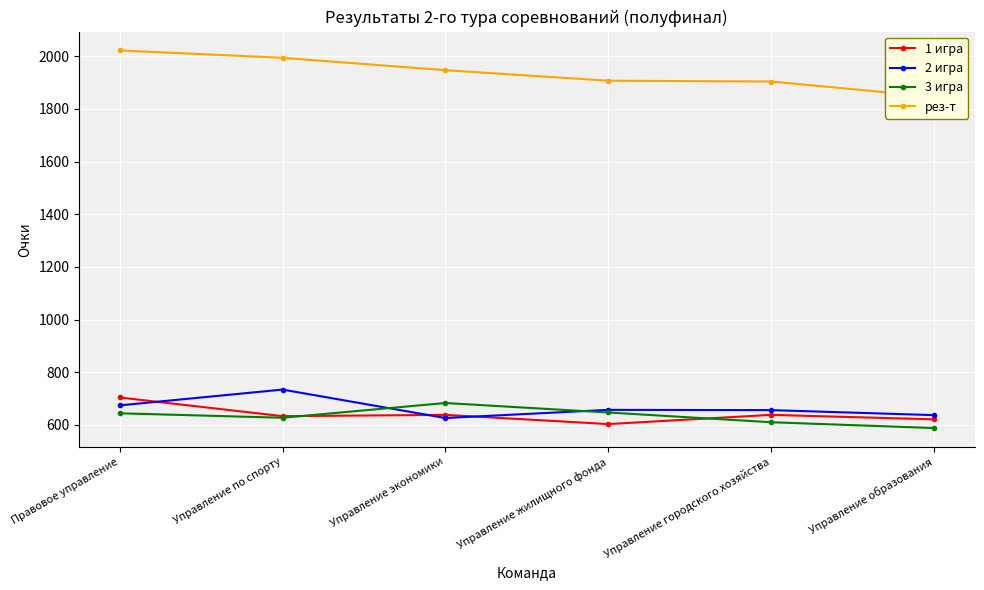

List the labels in order of 3 игра value, largest first.

Управление экономики, Управление жилищного фонда, Правовое управление, Управление по спорту, Управление городского хозяйства, Управление образования